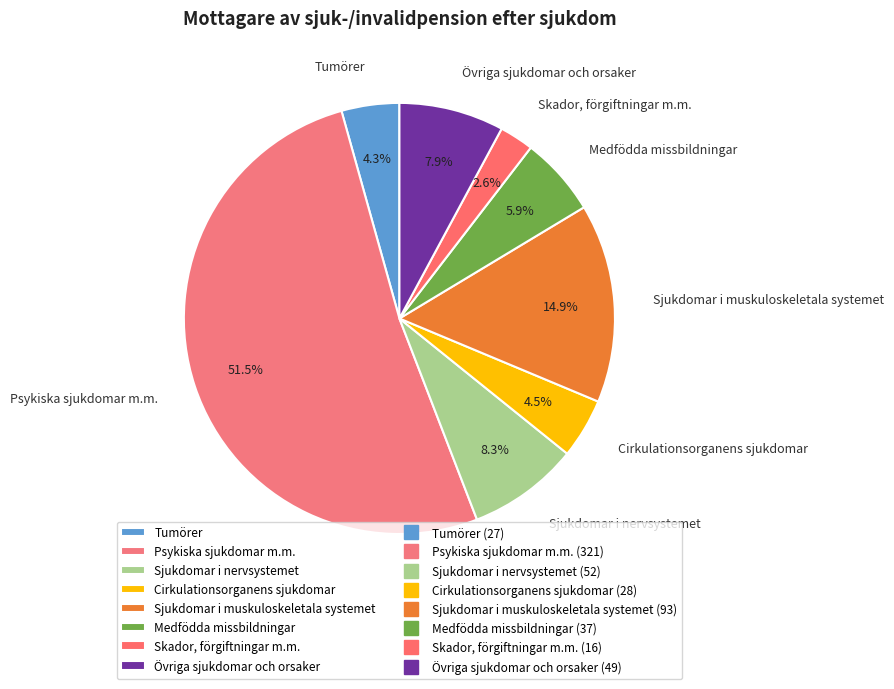

Rank the categories by value from highest to lowest.

Psykiska sjukdomar m.m., Sjukdomar i muskuloskeletala systemet, Sjukdomar i nervsystemet, Övriga sjukdomar och orsaker, Medfödda missbildningar, Cirkulationsorganens sjukdomar, Tumörer, Skador, förgiftningar m.m.